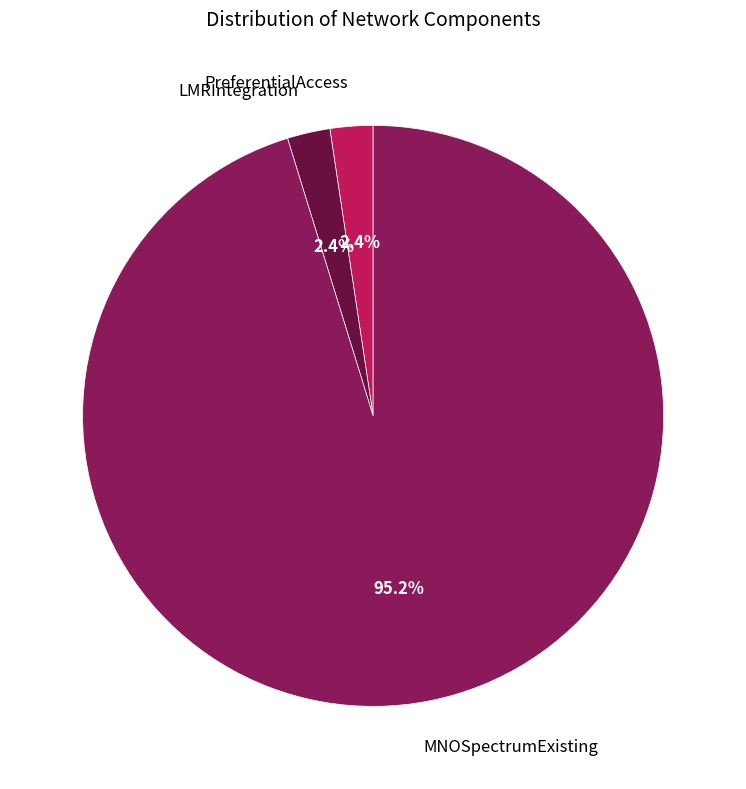

What percentage is NOT represented by LMRIntegration?

97.6%